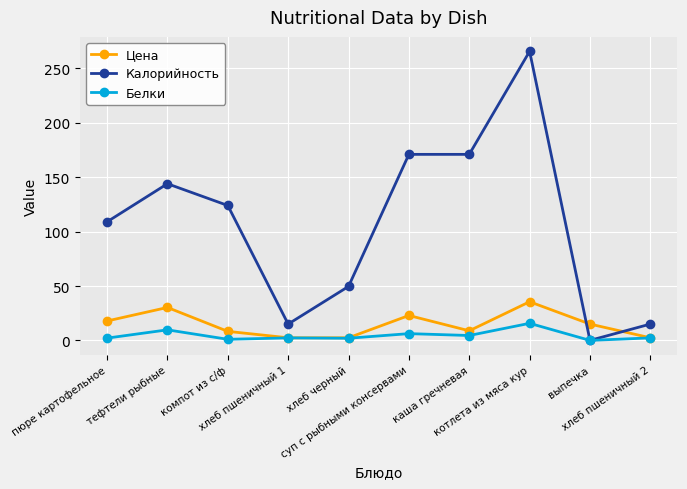

Between пюре картофельное and хлеб черный, which series saw the biggest shift?

Калорийность